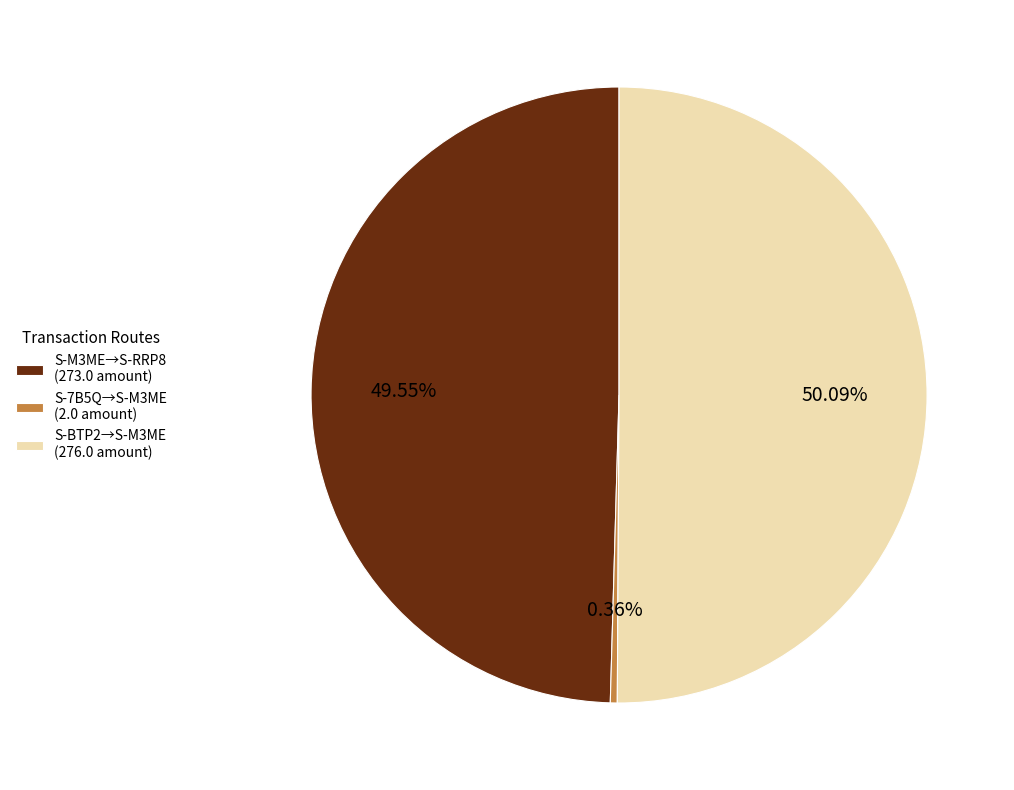

Rank the categories by value from highest to lowest.

S-BTP2→S-M3ME (276.0 amount), S-M3ME→S-RRP8 (273.0 amount), S-7B5Q→S-M3ME (2.0 amount)